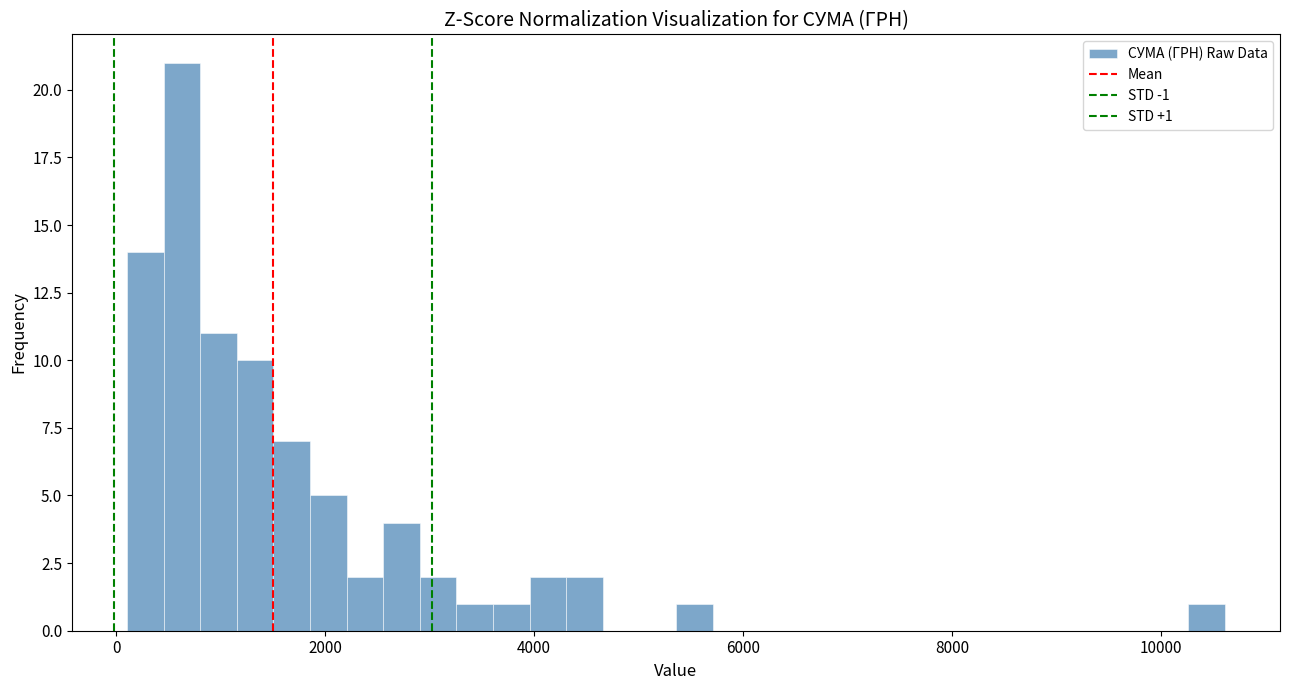

Read against the x-axis, roughly where is the centre of the tallest bar?

600